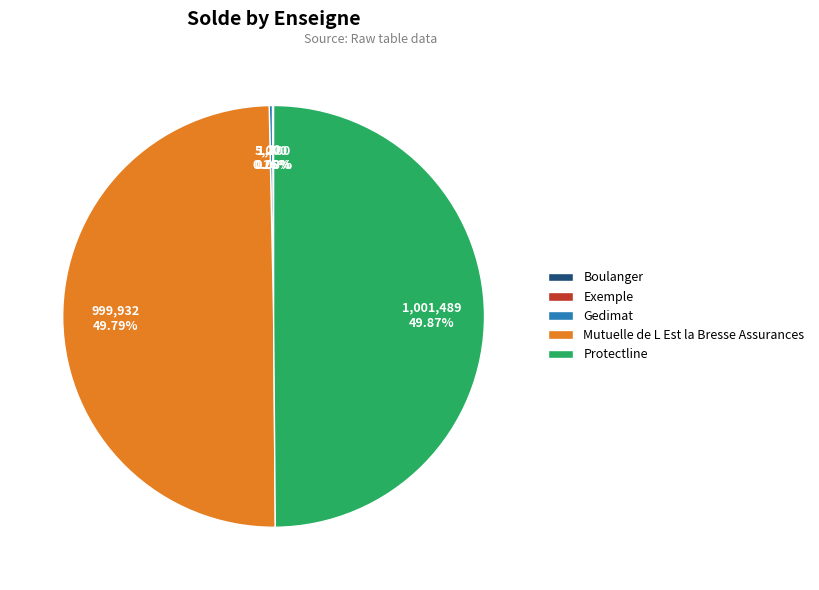

Rank the categories by value from highest to lowest.

Protectline, Mutuelle de L Est la Bresse Assurances, Gedimat, Exemple, Boulanger